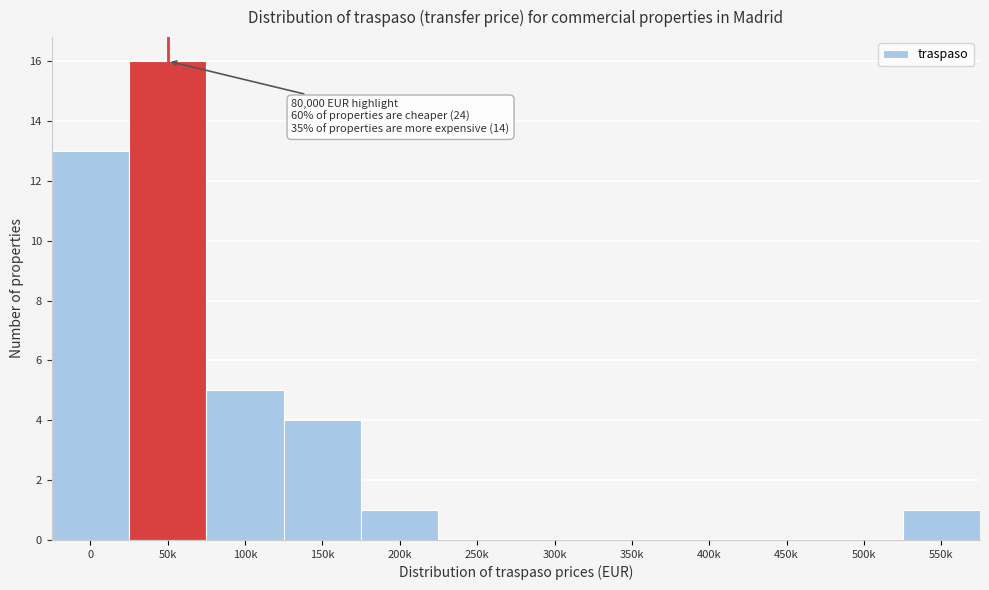

Reading right to left, what are all the values shown in this chart?

550k=1	500k=0	450k=0	400k=0	350k=0	300k=0	250k=0	200k=1	150k=4	100k=5	50k=16	0=13